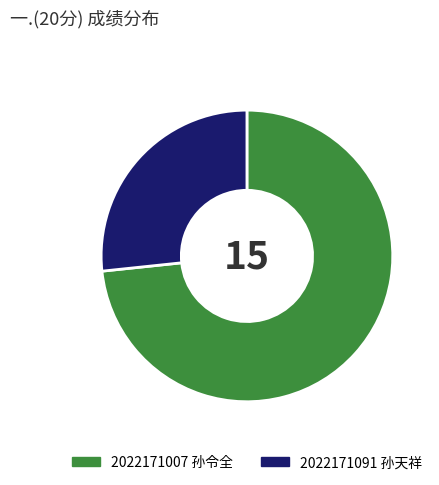

Do 2022171091 孙天祥 and 2022171007 孙令全 together represent more than half of the pie?

Yes